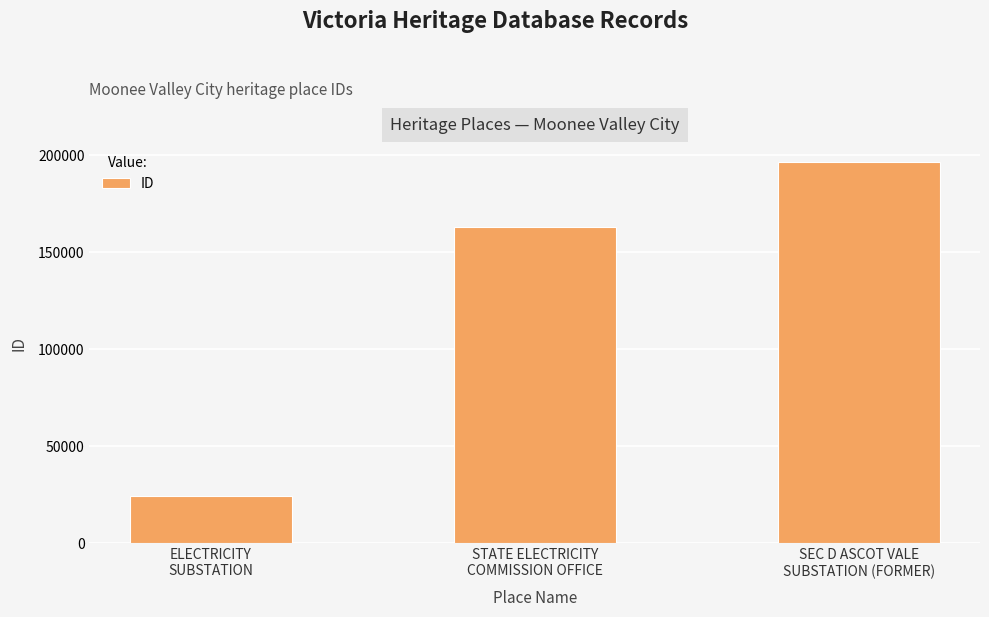

True or false: the data shows 338612 at SEC D ASCOT VALE
SUBSTATION (FORMER).

False